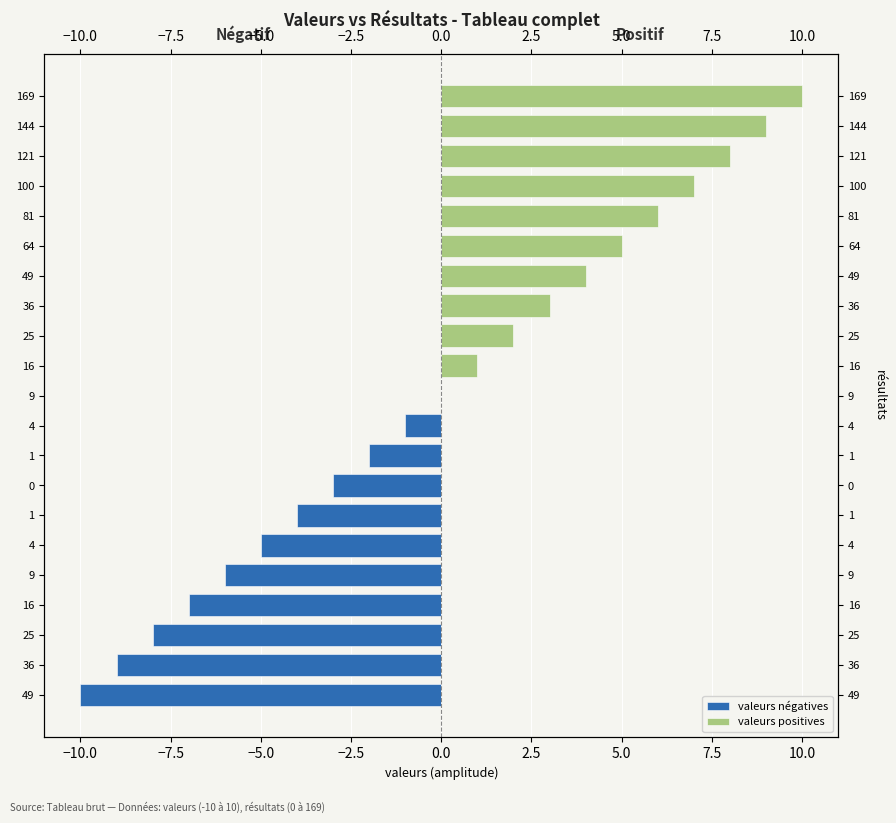

Is the value of valeurs négatives at 0 greater than the value of valeurs positives at 16?

No